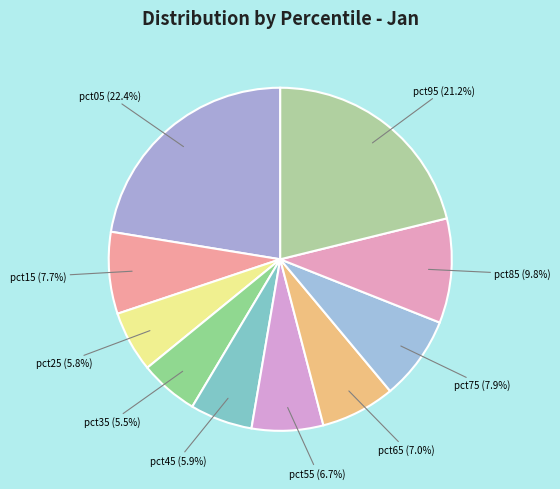

Does pct05 account for over 50% of the chart?

No